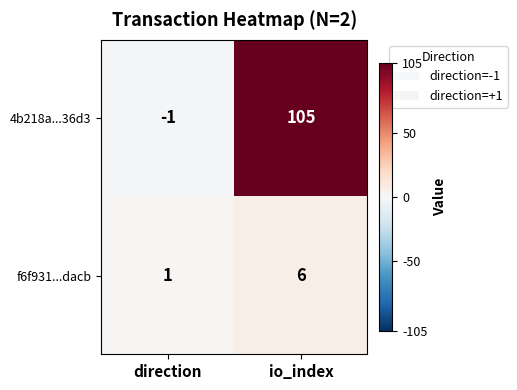

What value does the 4b218a...36d3 series have at io_index?

105